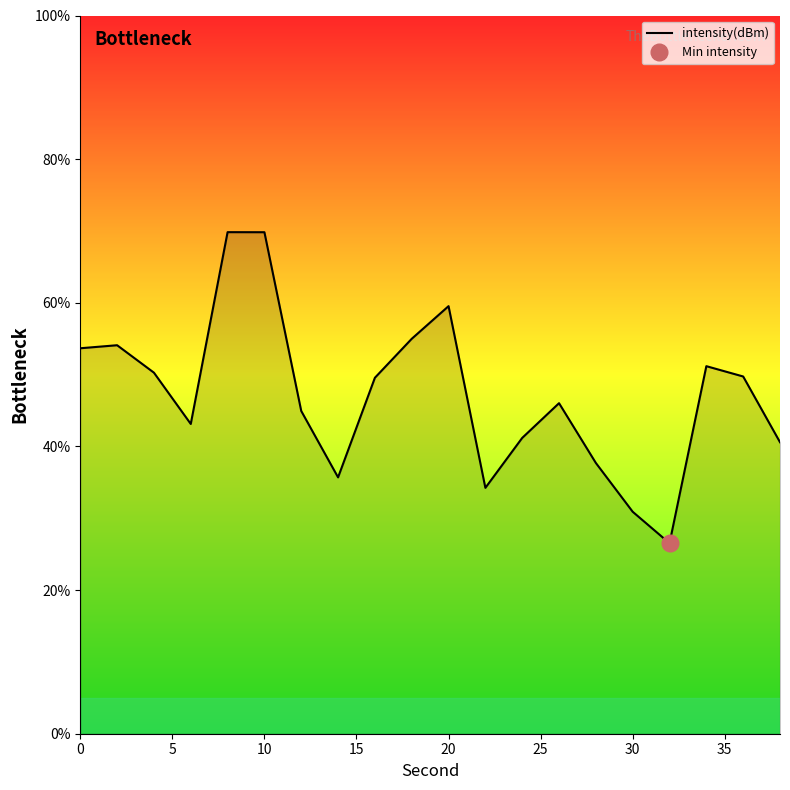

What is the sum of all values?

943.6